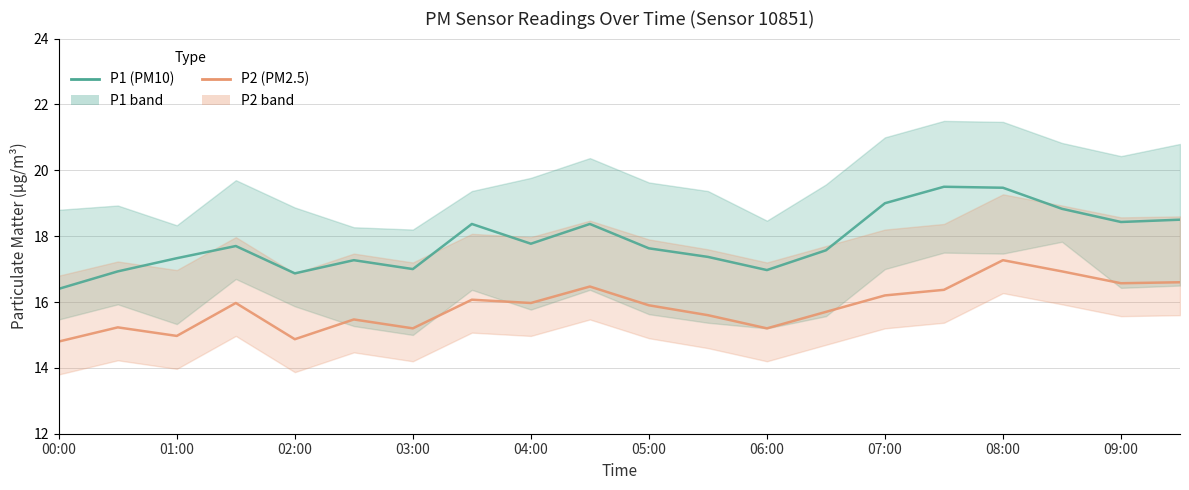

True or false: P2 (PM2.5) has a value of 10.2 at 02:00.

False